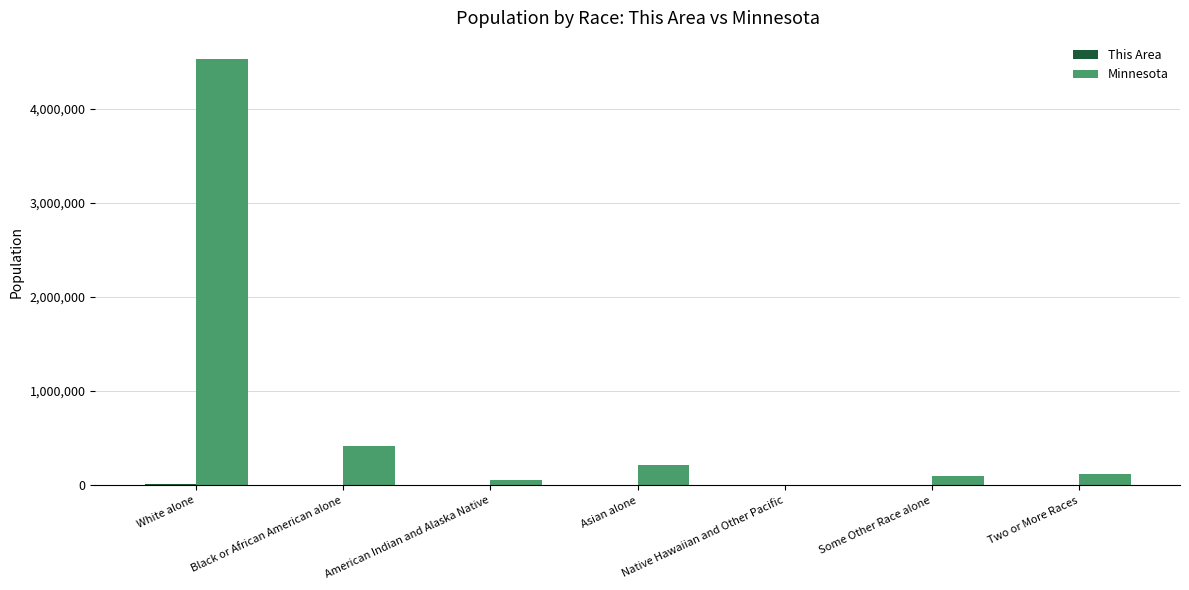

What is the greatest value displayed?

4524062